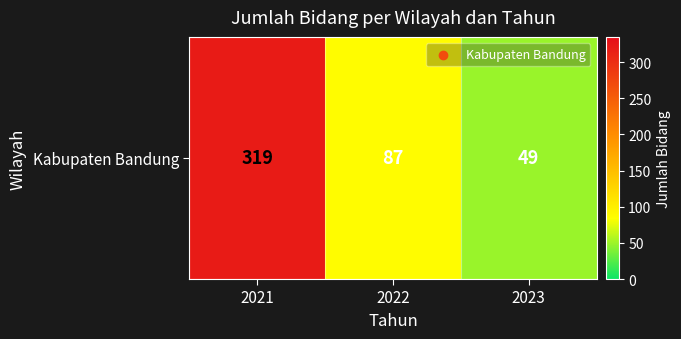

What is the difference between the maximum and minimum values?

270